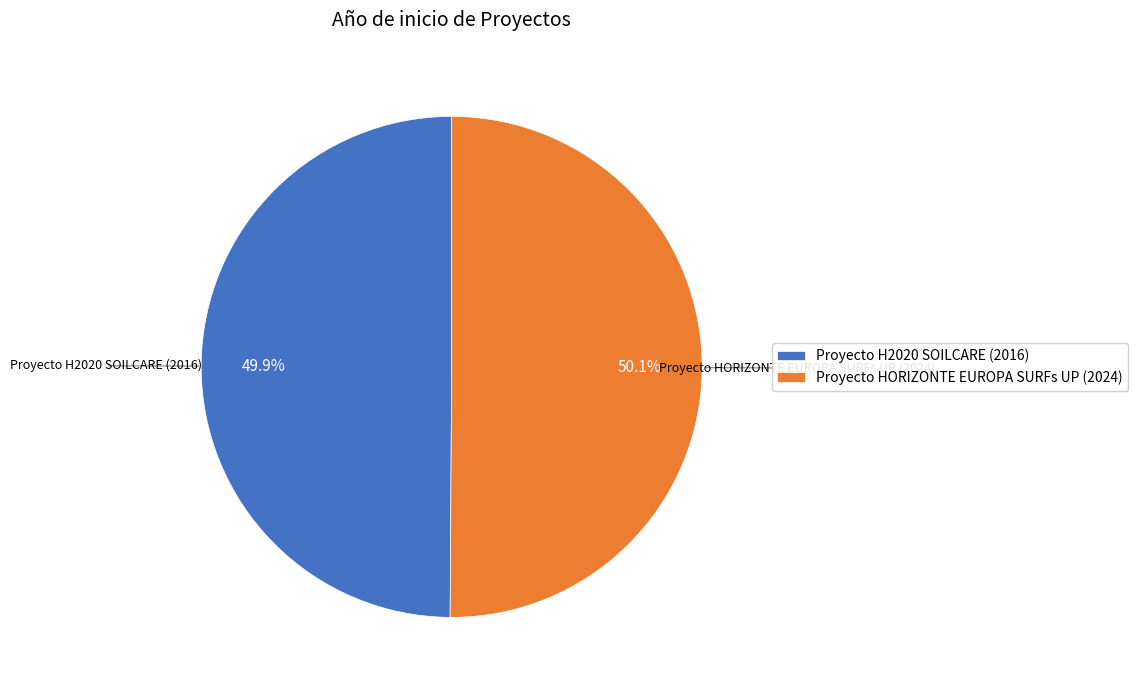

What percentage do Proyecto H2020 SOILCARE (2016) and Proyecto HORIZONTE EUROPA SURFs UP (2024) together represent?

100.0%